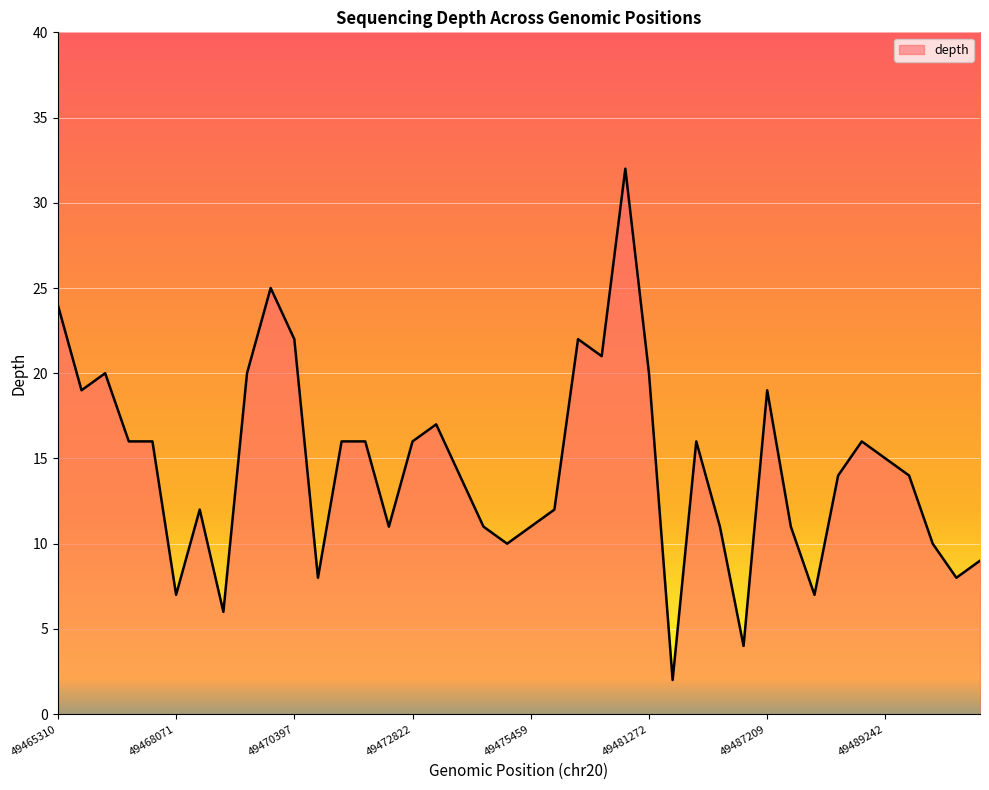

What is the maximum value shown in the chart?

32